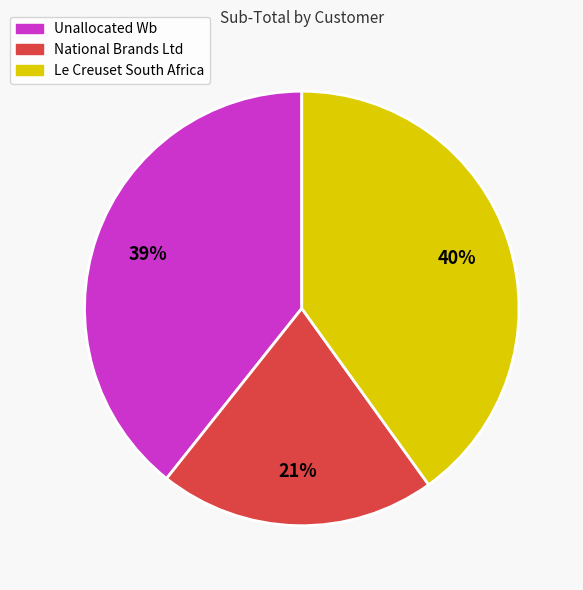

To the nearest percent, what is the average slice percentage?

33%